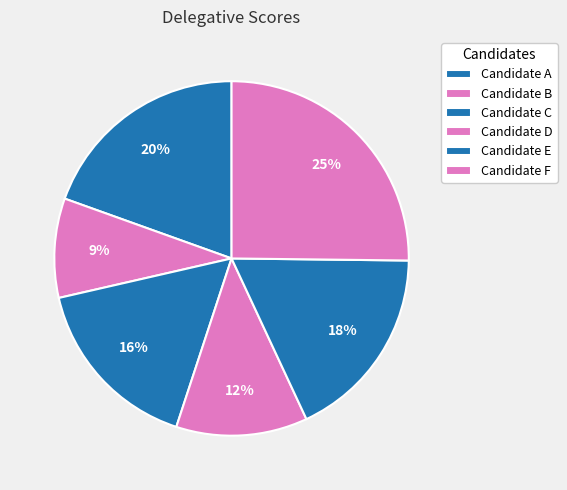

To the nearest percent, what percentage of the pie is Candidate C?

16%